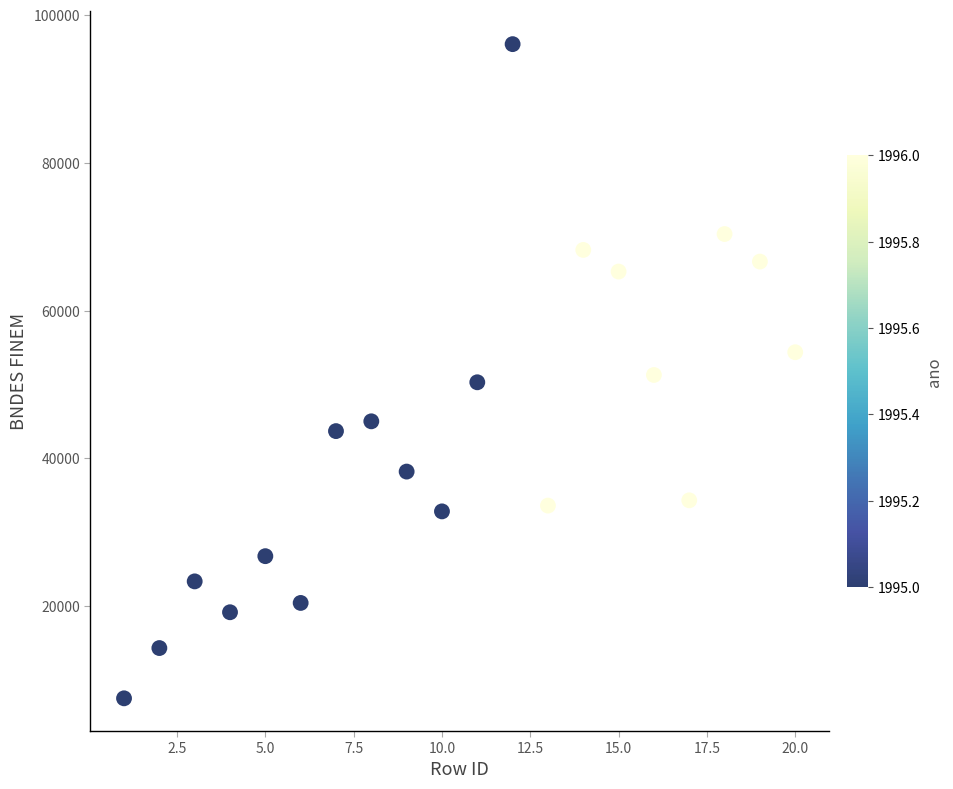

What is the range of Y values (max minus min)?

88546.7